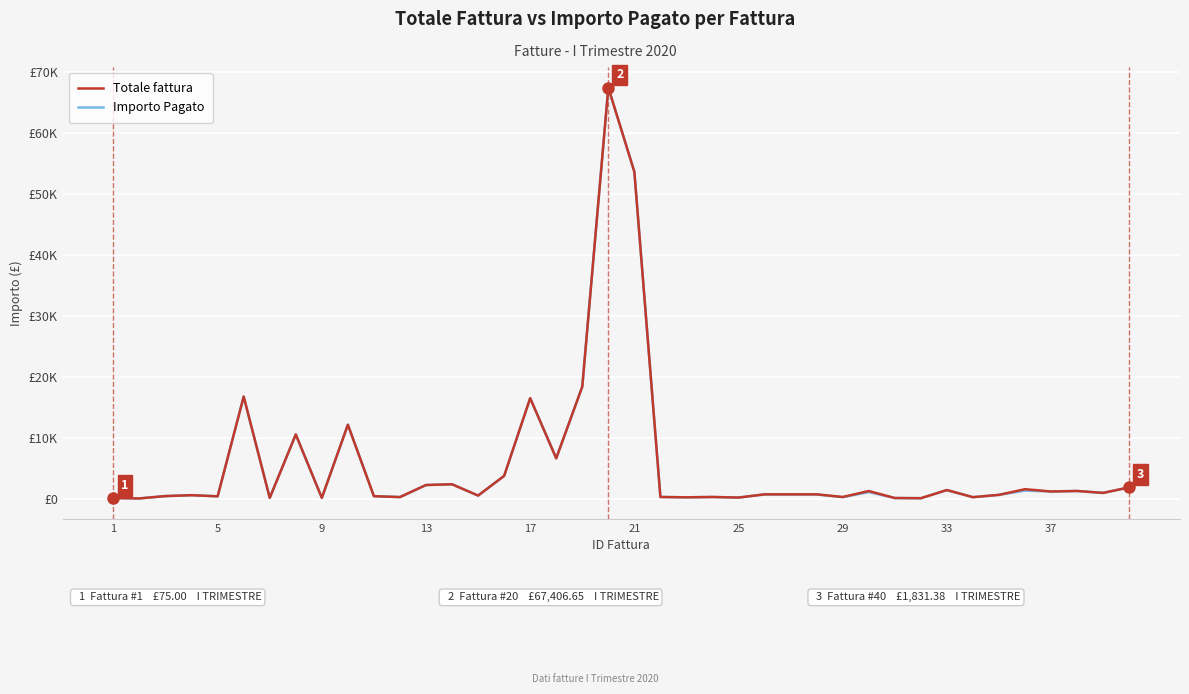

True or false: Totale fattura and Importo Pagato intersect in this chart.

False